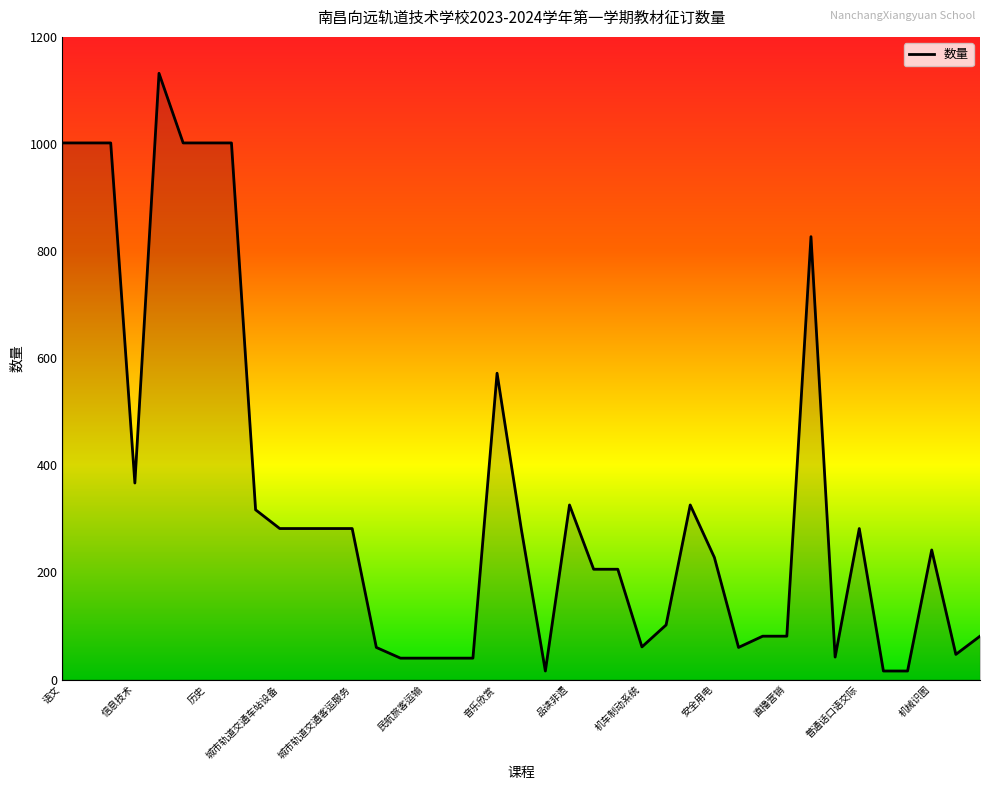

What is the difference between the maximum and minimum values?

1116